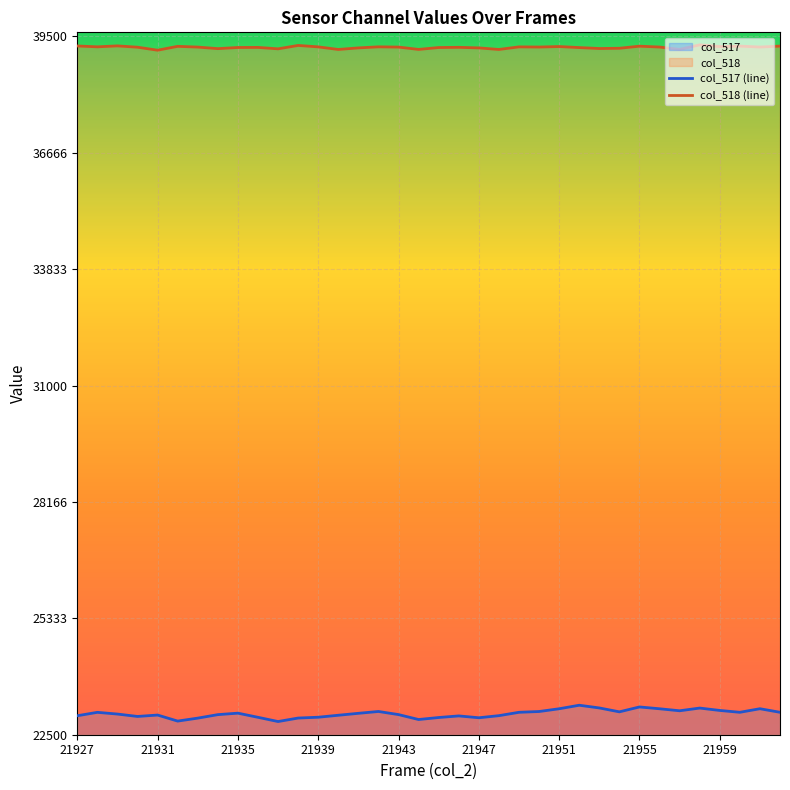

What are all the series names shown in the legend?

col_517, col_518